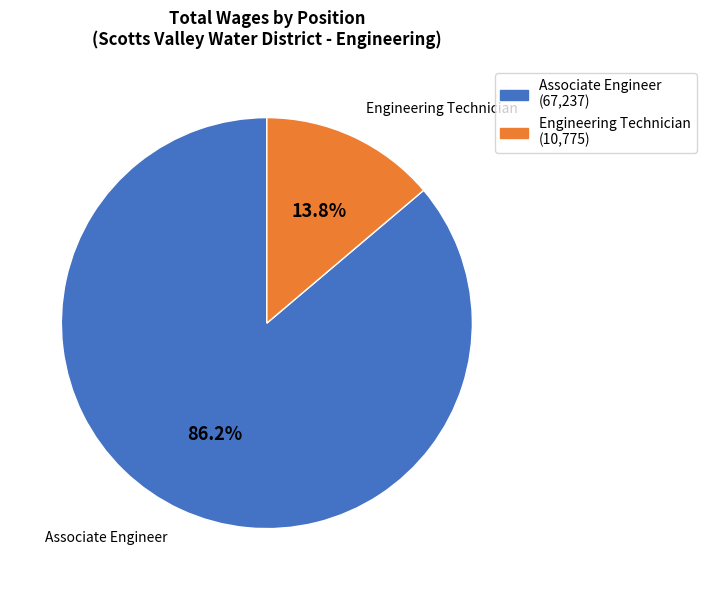

To the nearest percent, what is the difference between the largest and smallest slice percentages?

72%